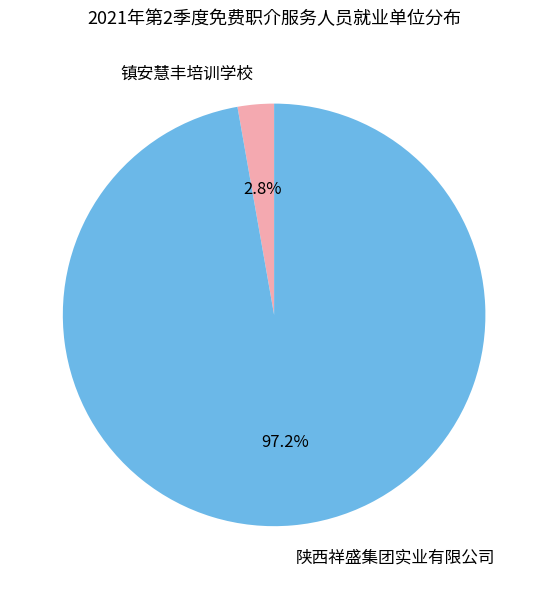

To the nearest percent, what percentage of the pie is 陕西祥盛集团实业有限公司?

97%